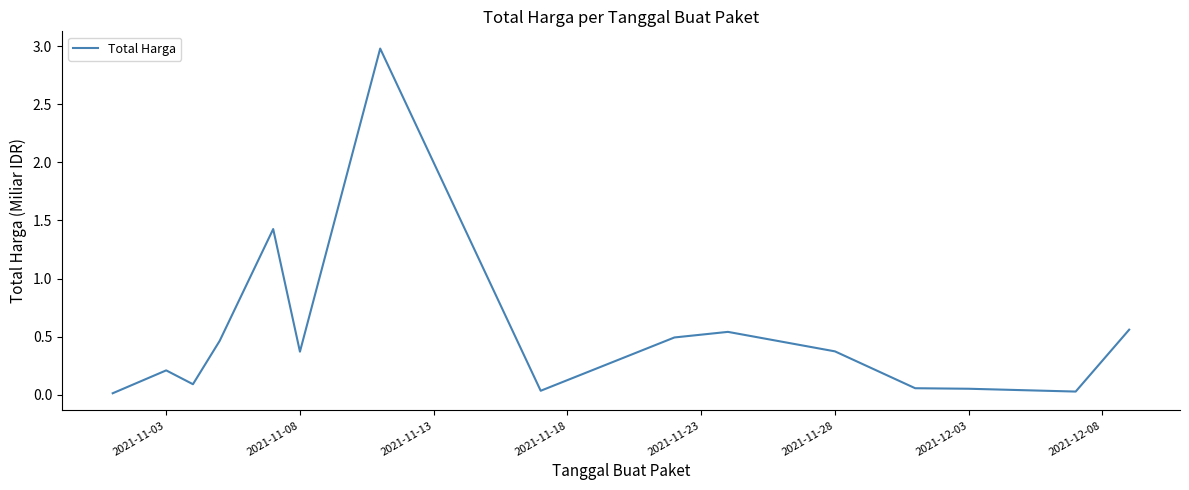

What is the sum of all values?

7.7